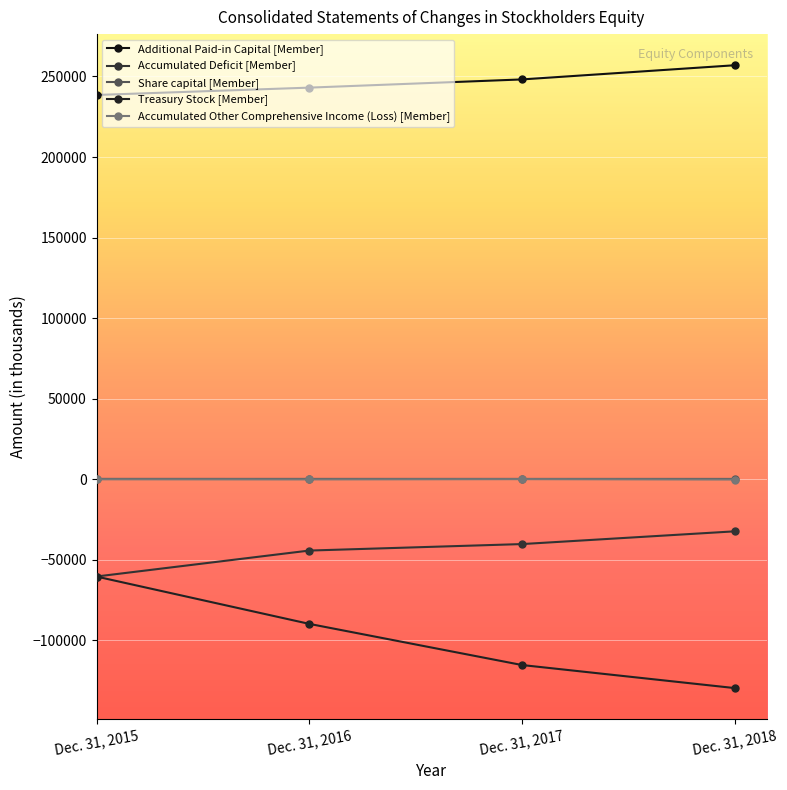

What is the approximate value of Share capital [Member] at Dec. 31, 2018?

92